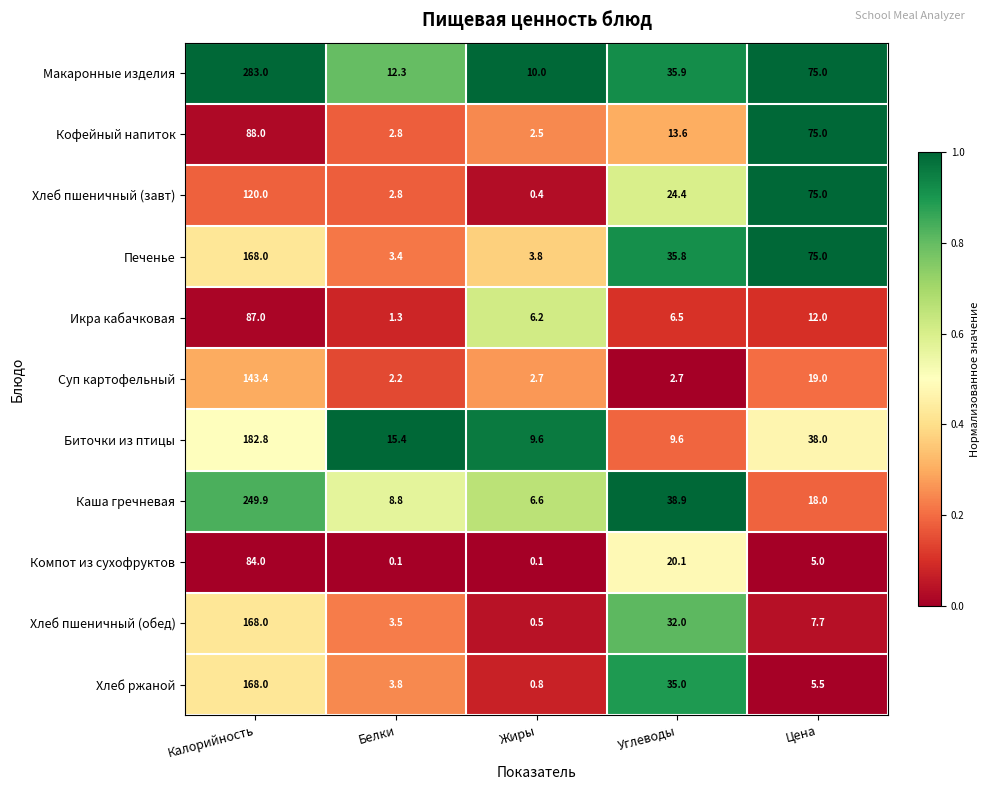

At which label does Кофейный напиток first exceed 13?

Калорийность